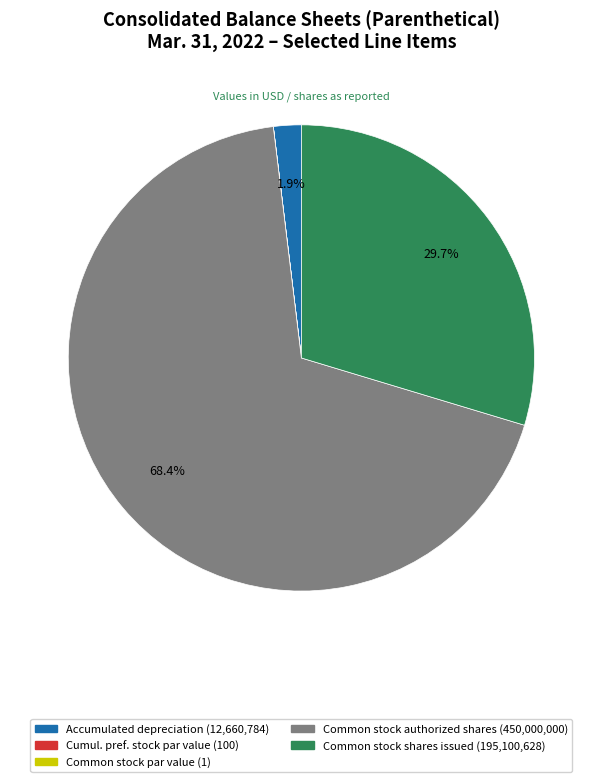

Is there any slice that represents more than half of the pie?

Yes